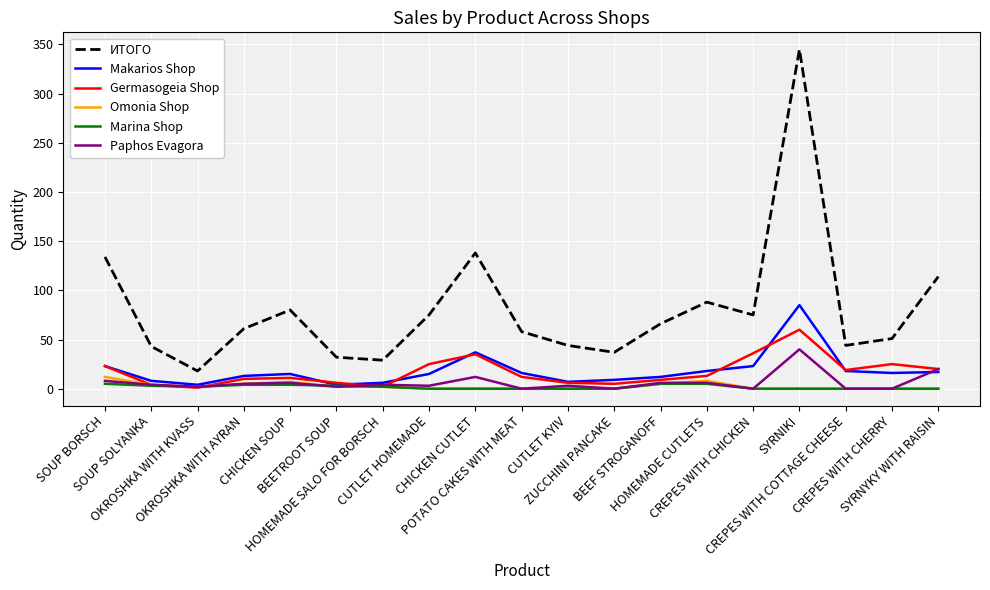

What is the maximum value for Germasogeia Shop?

60